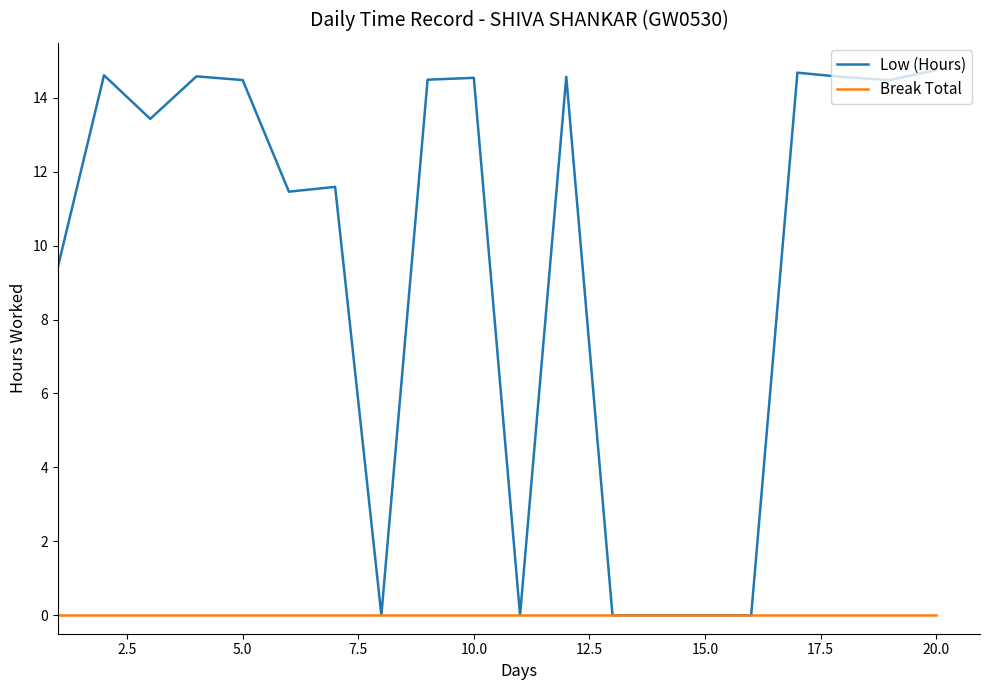

Which series has the largest total across all categories?

Low (Hours)